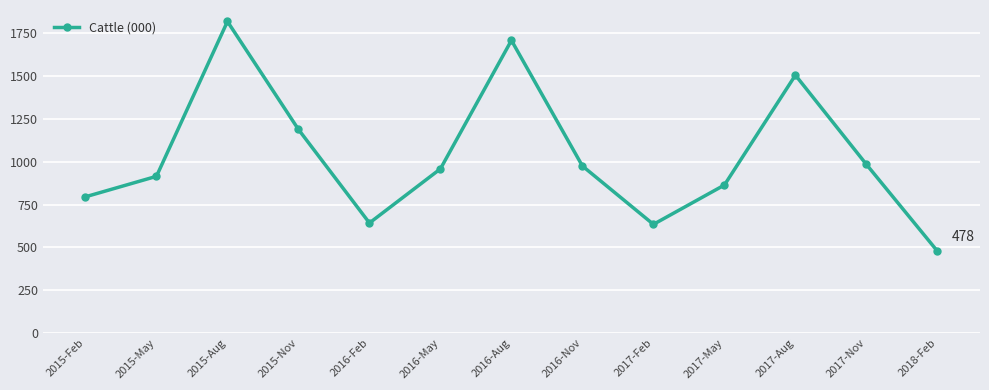

What is the change in value from 2017-Feb to 2017-May?

+229.6